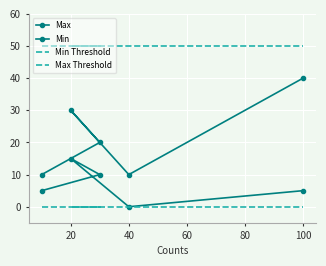

Between 20 and 60, which is larger?

20